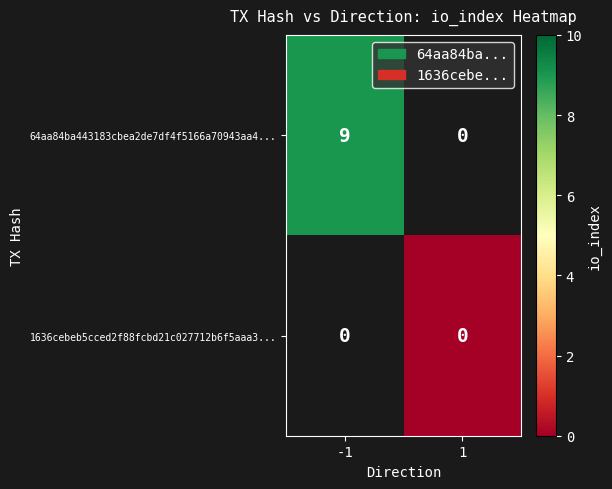

Which series changed the most between -1 and 1?

64aa84ba443183cbea2de7df4f5166a70943aa4...